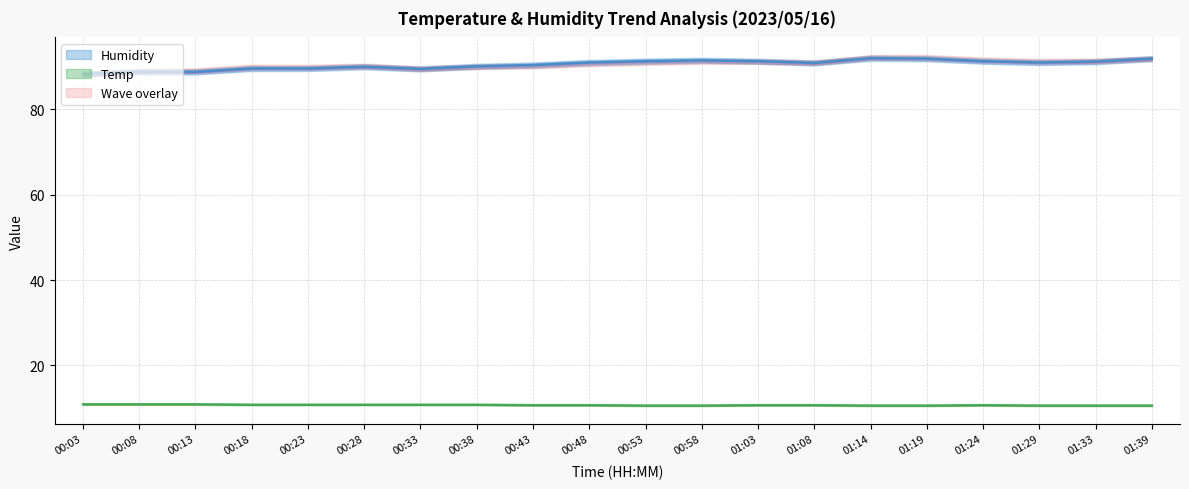

Does the chart have visible grid lines?

Yes